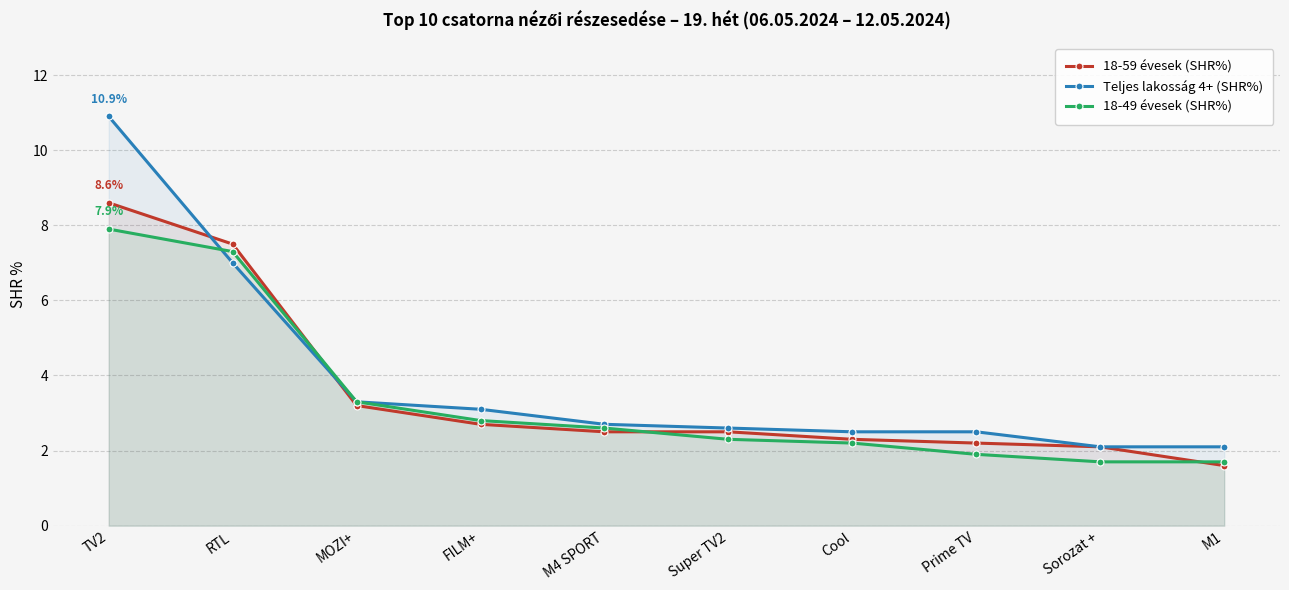

Reading left to right, what are all the values shown in this chart?

18-59 évesek (SHR%): 8.6	7.5	3.2	2.7	2.5	2.5	2.3	2.2	2.1	1.6
Teljes lakosság 4+ (SHR%): 10.9	7.0	3.3	3.1	2.7	2.6	2.5	2.5	2.1	2.1
18-49 évesek (SHR%): 7.9	7.3	3.3	2.8	2.6	2.3	2.2	1.9	1.7	1.7